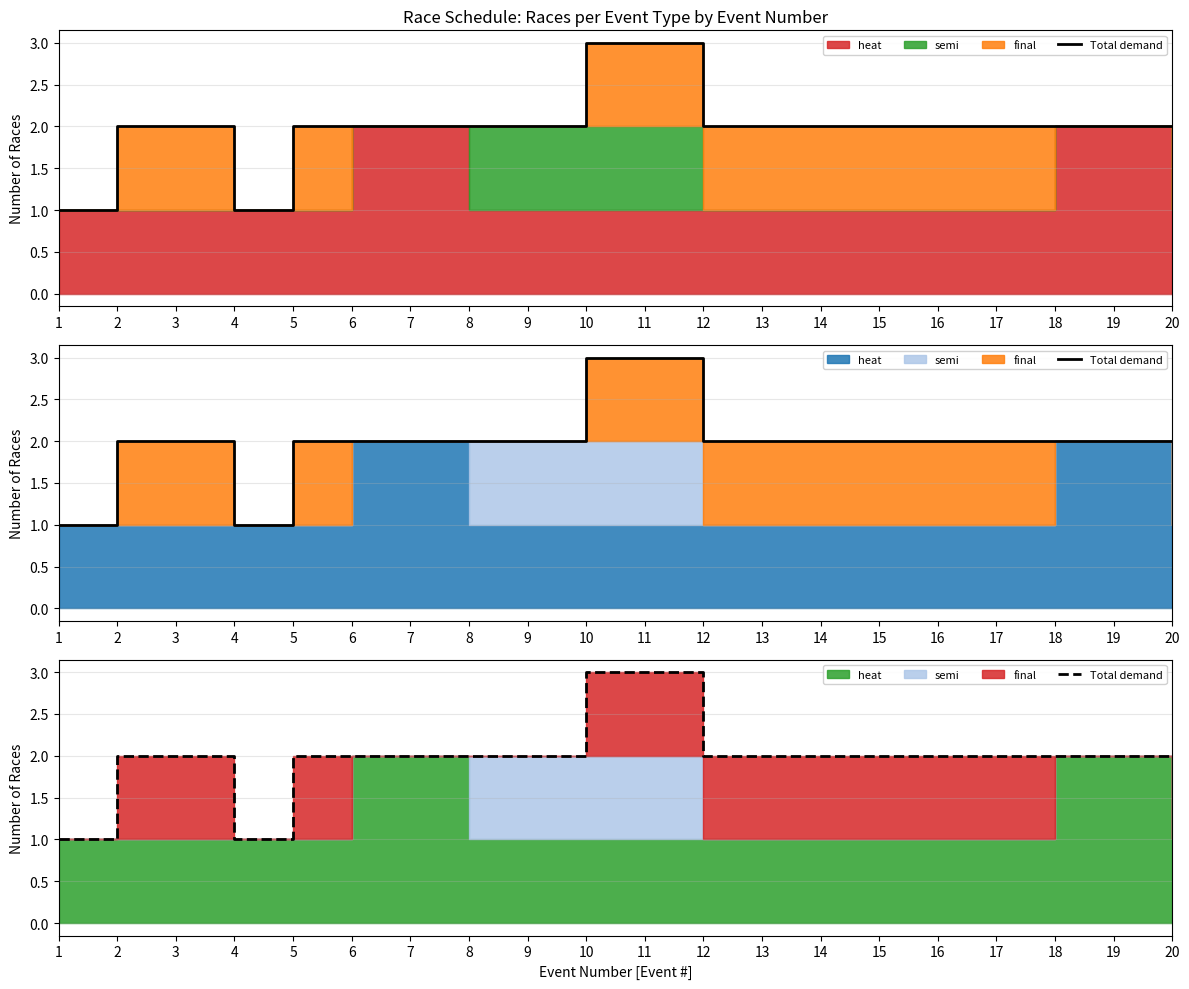

Reading left to right, list all the values displayed in this chart.

1=1	2=2	3=2	4=1	5=2	6=2	7=2	8=2	9=2	10=3	11=3	12=2	13=2	14=2	15=2	16=2	17=2	18=2	19=2	20=2